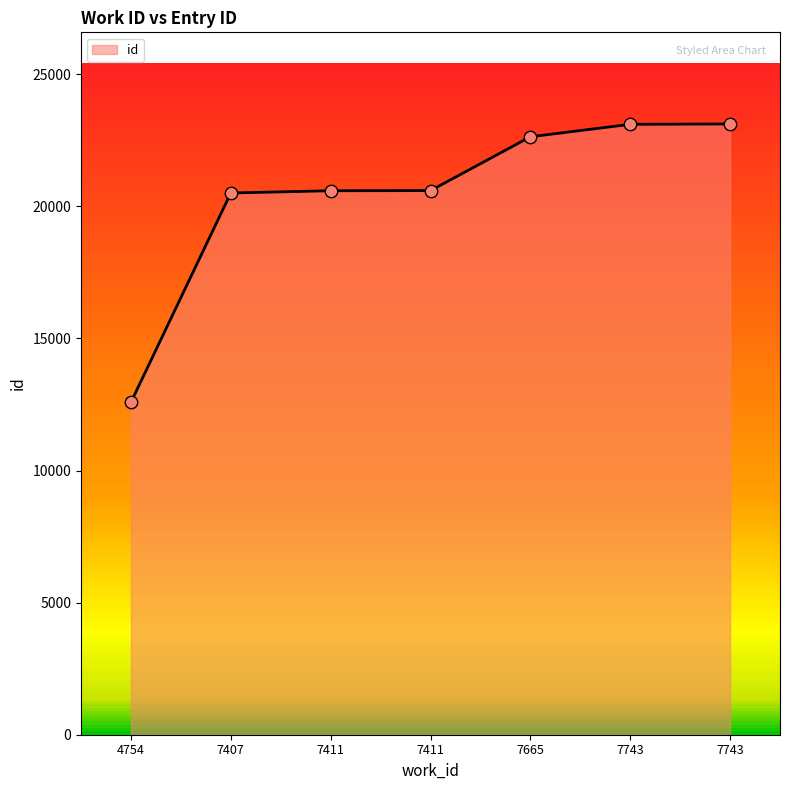

What is the change in value from 7411 to 7411?

+5